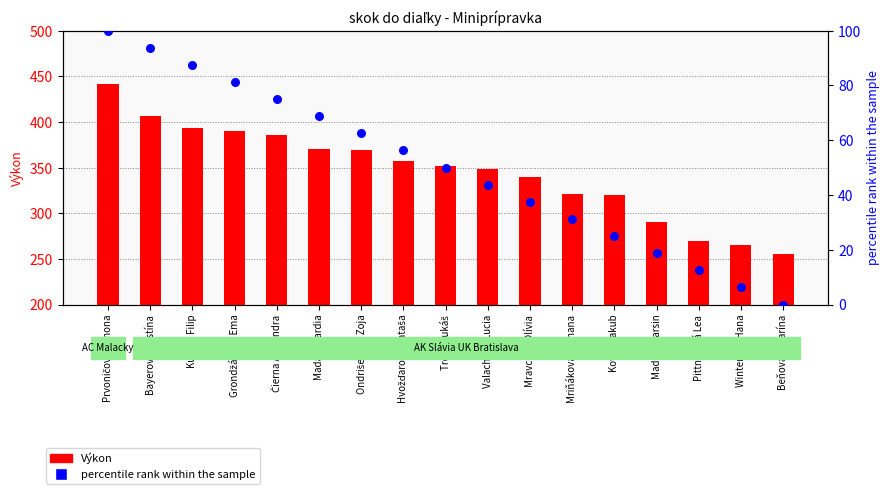

At which category is the sum across all series the highest?

Prvoničová Simona